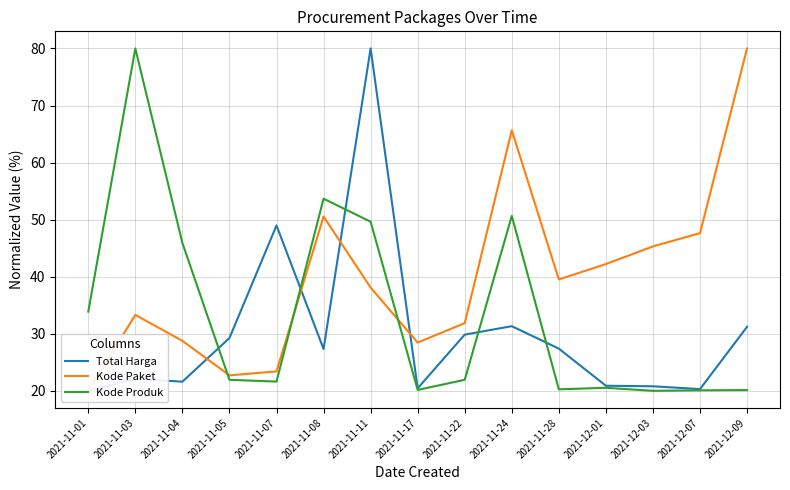

What is the approximate value of Kode Paket at 2021-11-07?

23.4